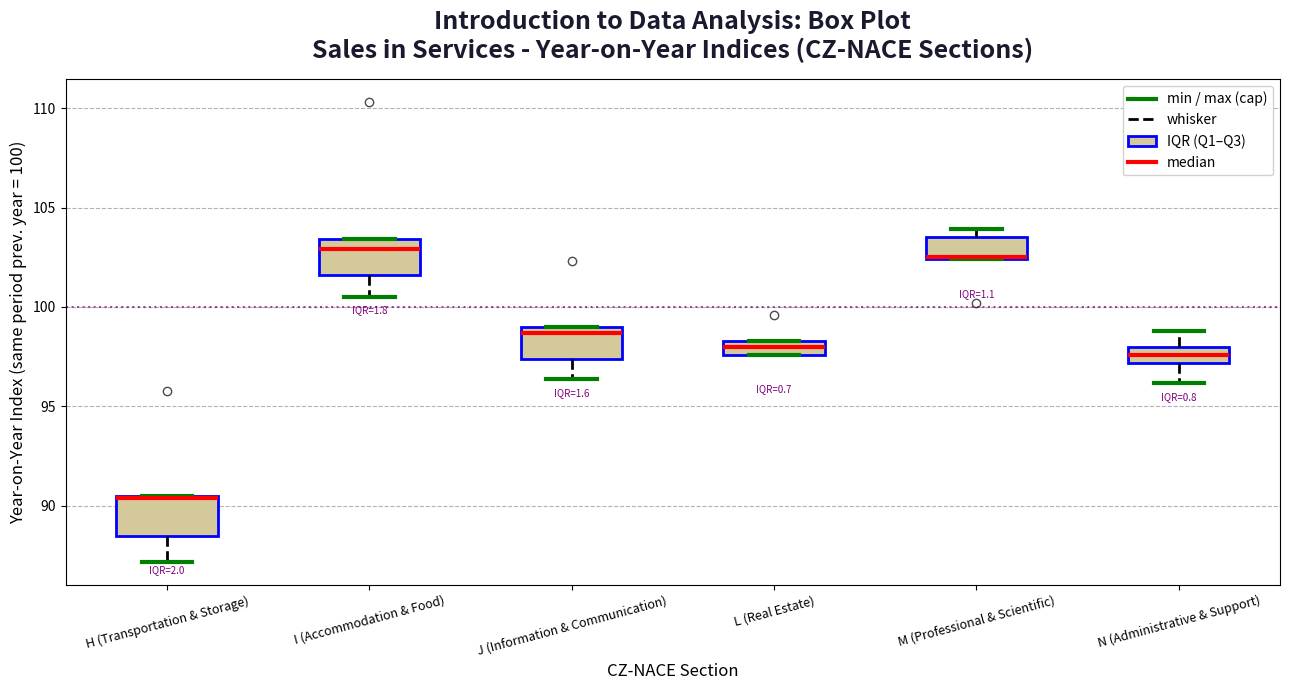

Where does the lower whisker of the box for N (Administrative & Support) end on the y-axis? The values are not printed on the chart, so give them approximately, as read against the axis.

96.0